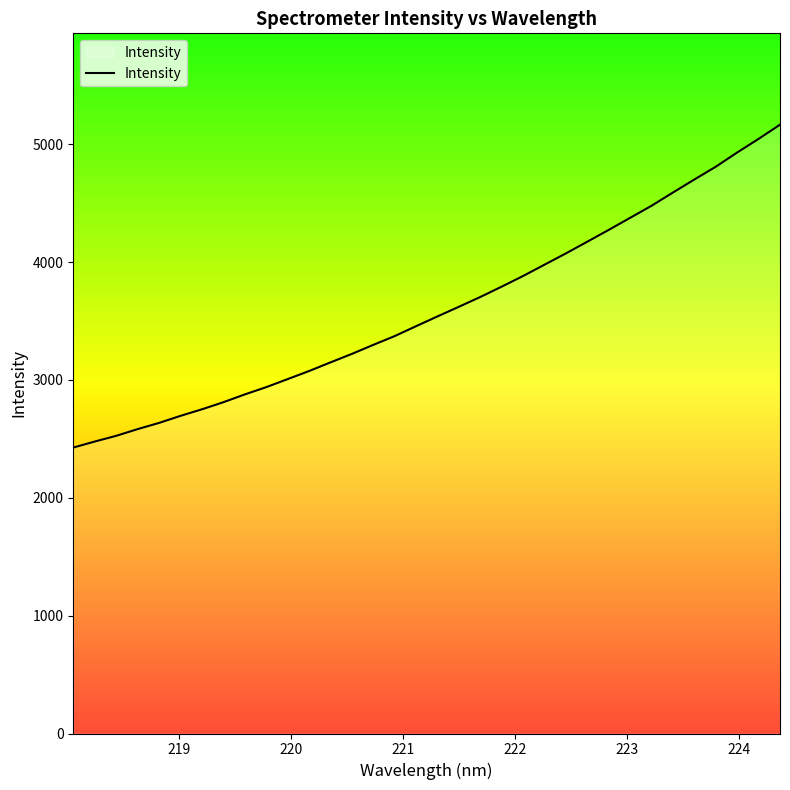

What is the greatest value displayed?

5166.5